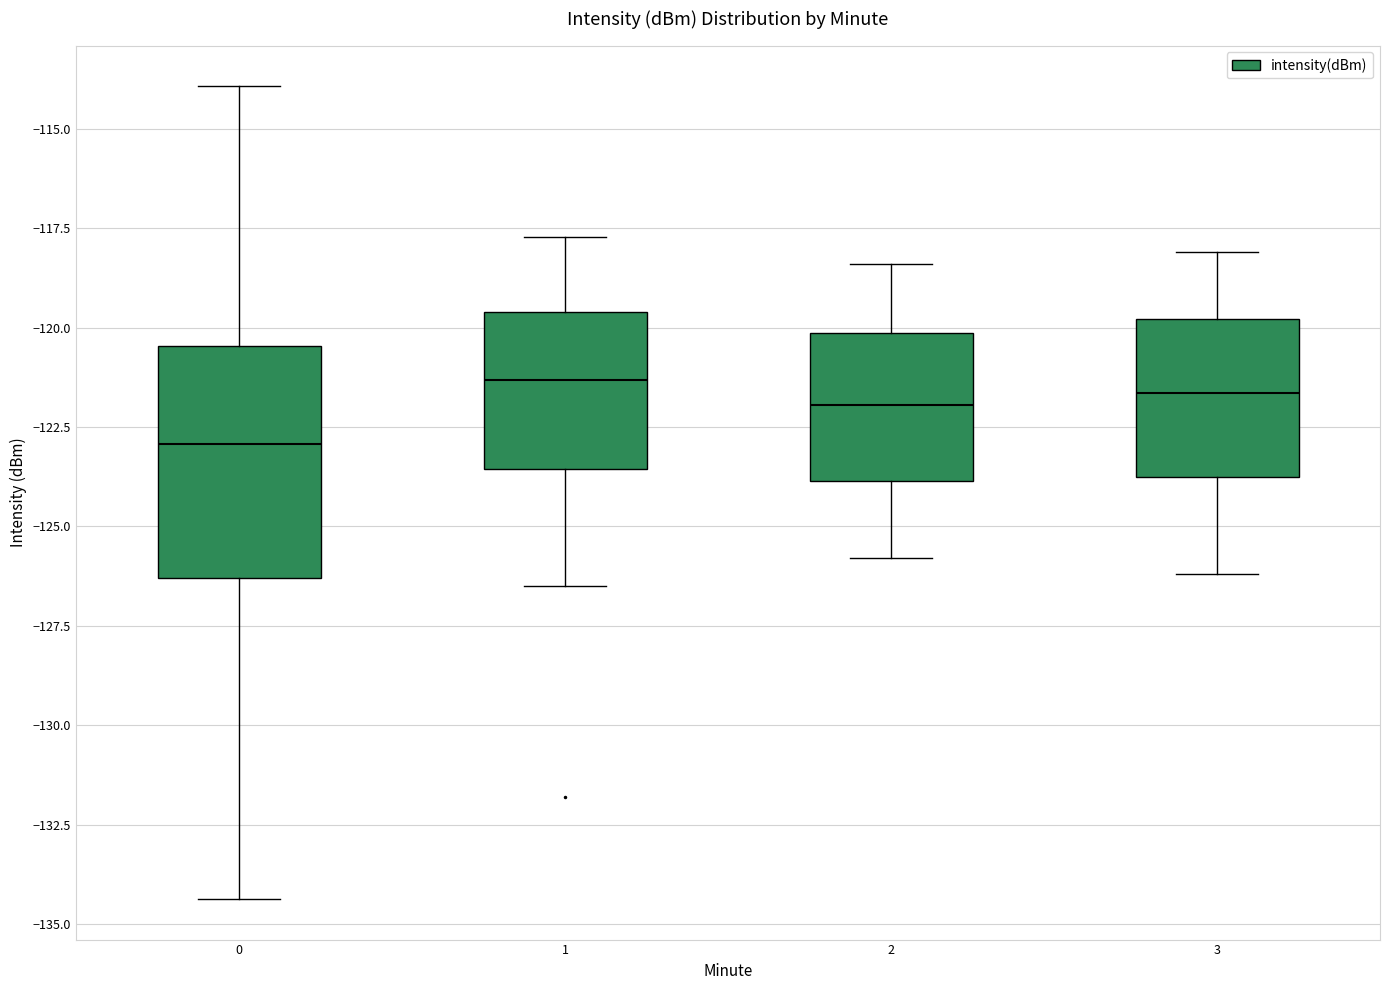

Reading left to right, read every box against the y-axis: the position of its median line, the range the box covers, and the ends of its whiskers. The values are not printed on the chart, so give them approximately, as read against the axis.

0: median -123.0, box -126.5 to -120.5, whiskers -134.5 to -114.0
1: median -121.5, box -123.5 to -119.5, whiskers -126.5 to -117.5
2: median -122.0, box -124.0 to -120.0, whiskers -126.0 to -118.5
3: median -121.5, box -123.5 to -120.0, whiskers -126.0 to -118.0